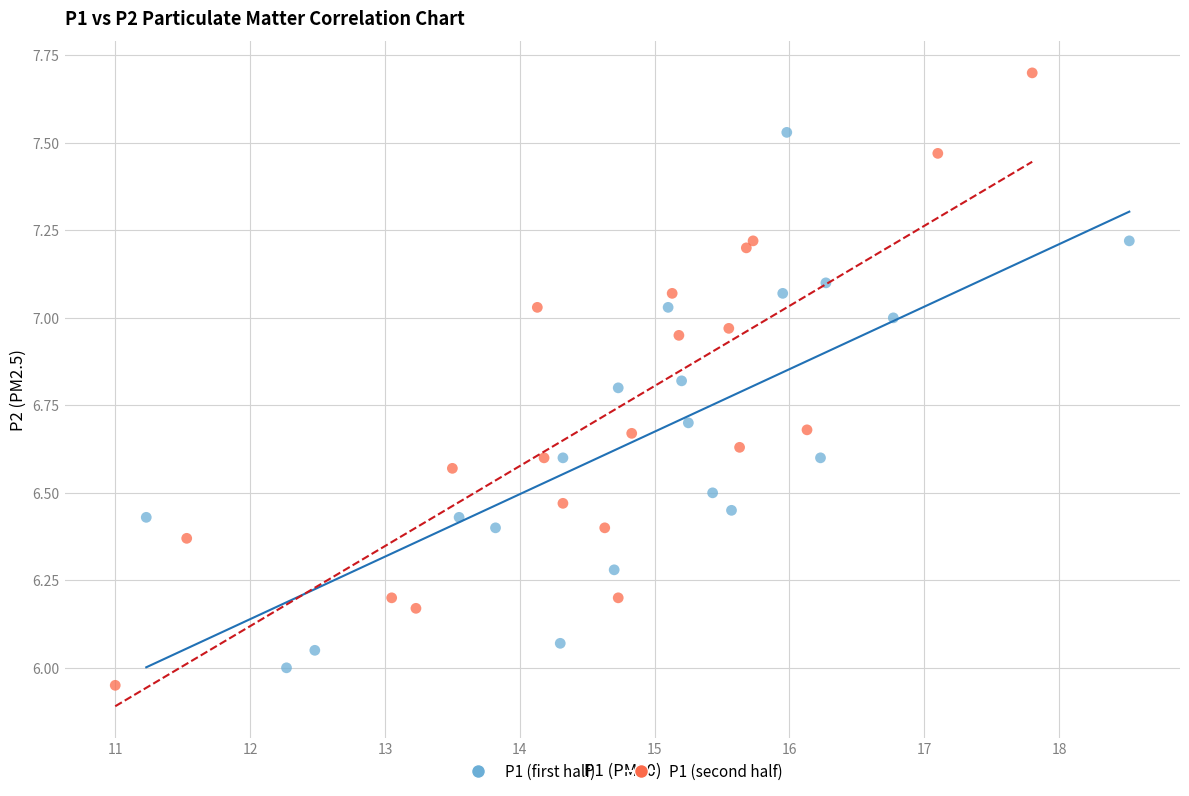

Which series reaches the maximum Y coordinate?

P1 (second half)